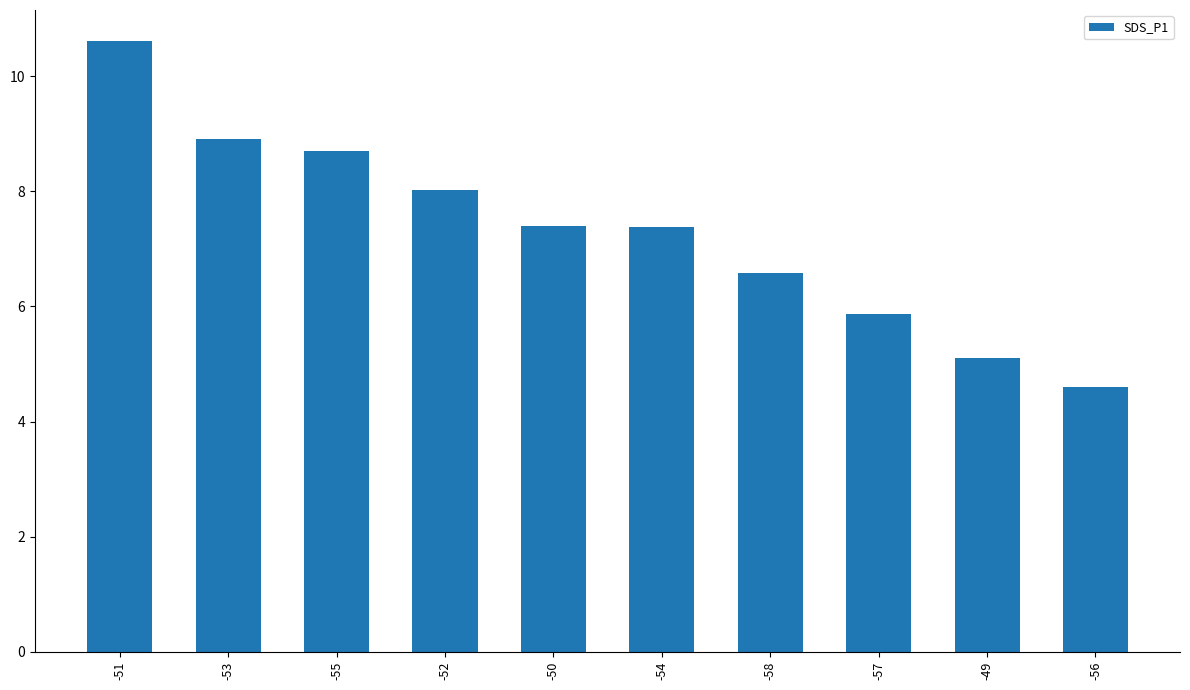

The chart shows a value of 5.9 at -57. True or false?

True